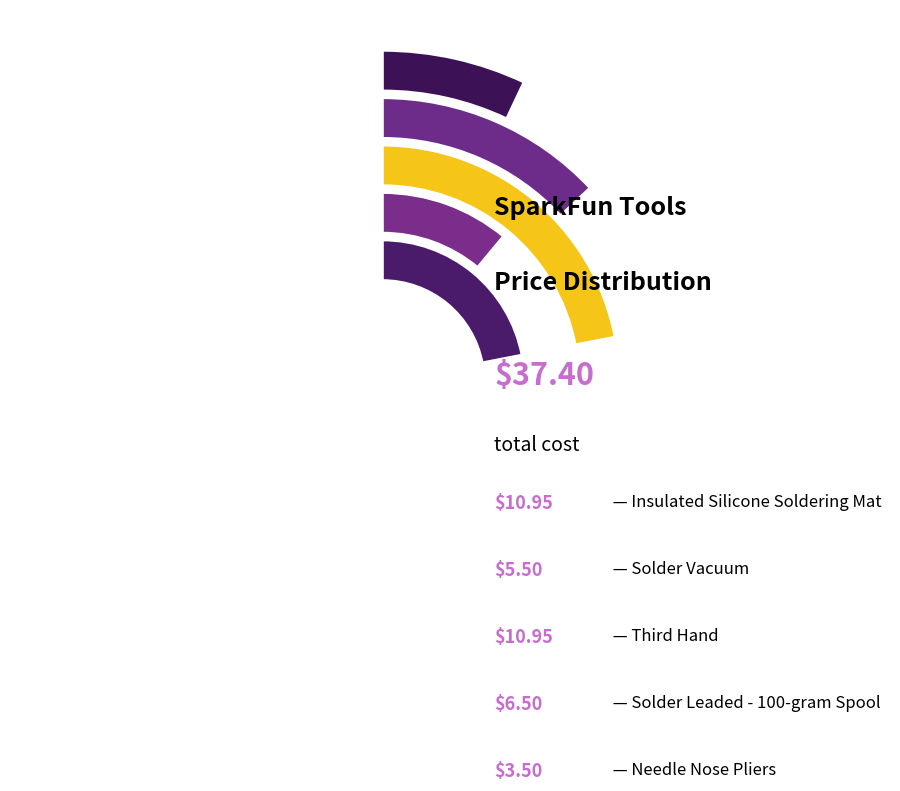

Is there a majority slice in this chart?

No